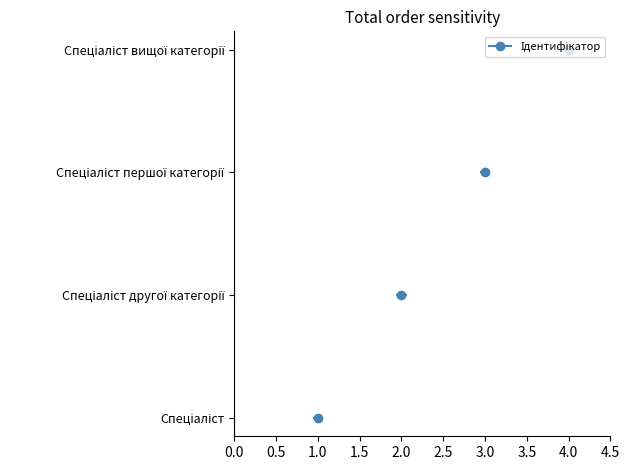

What is the value of the 3rd point from the left?

3